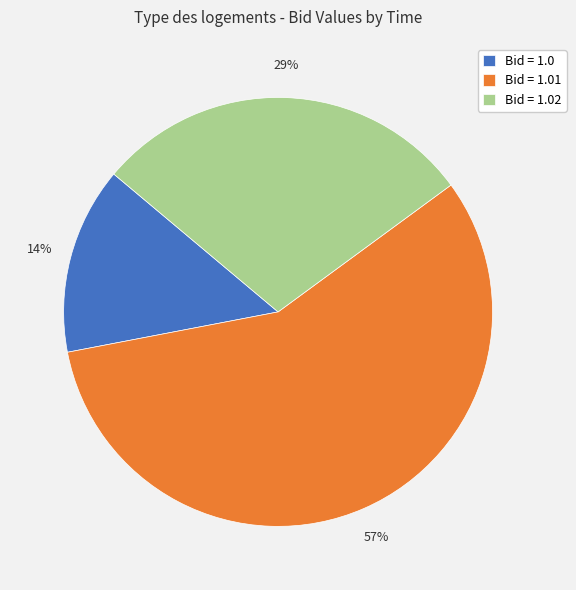

Rank the categories by value from highest to lowest.

Bid = 1.01, Bid = 1.02, Bid = 1.0